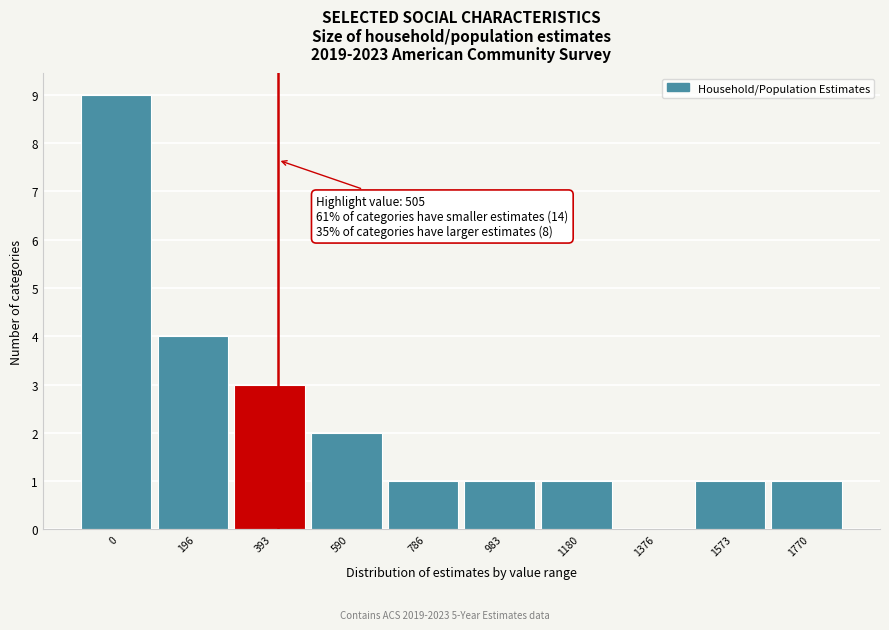

Reading left to right, transcribe all the data shown in this chart.

0=9	196=4	393=3	590=2	786=1	983=1	1180=1	1376=0	1573=1	1770=1